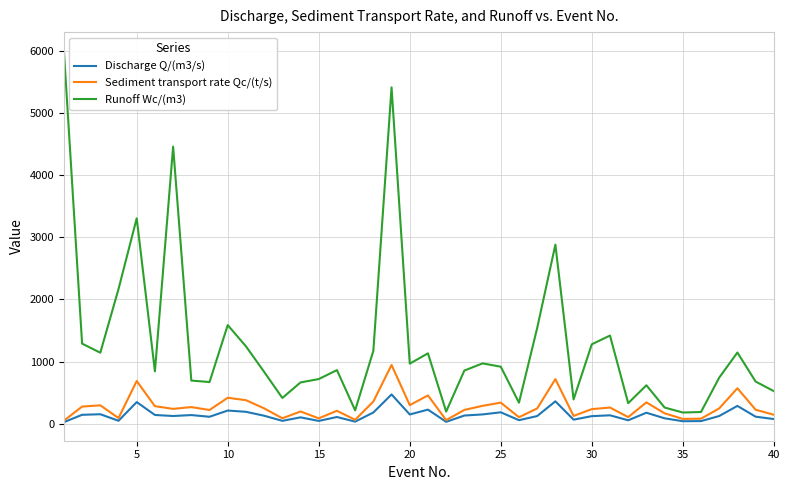

How many lines are shown in the chart?

3